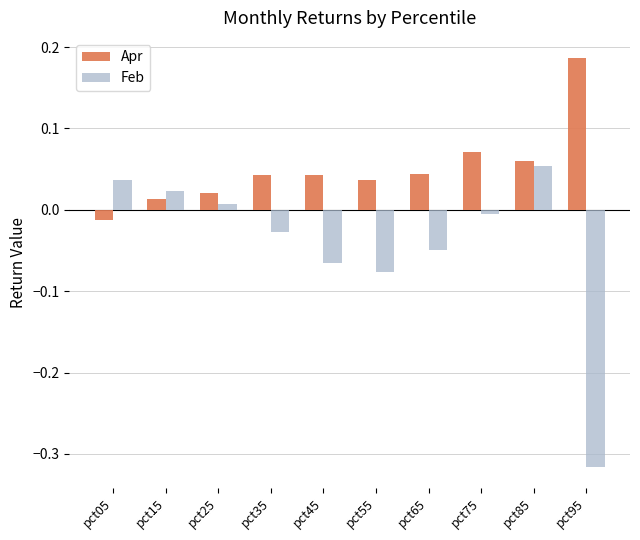

True or false: Apr has a value of 0.0 at pct65.

True